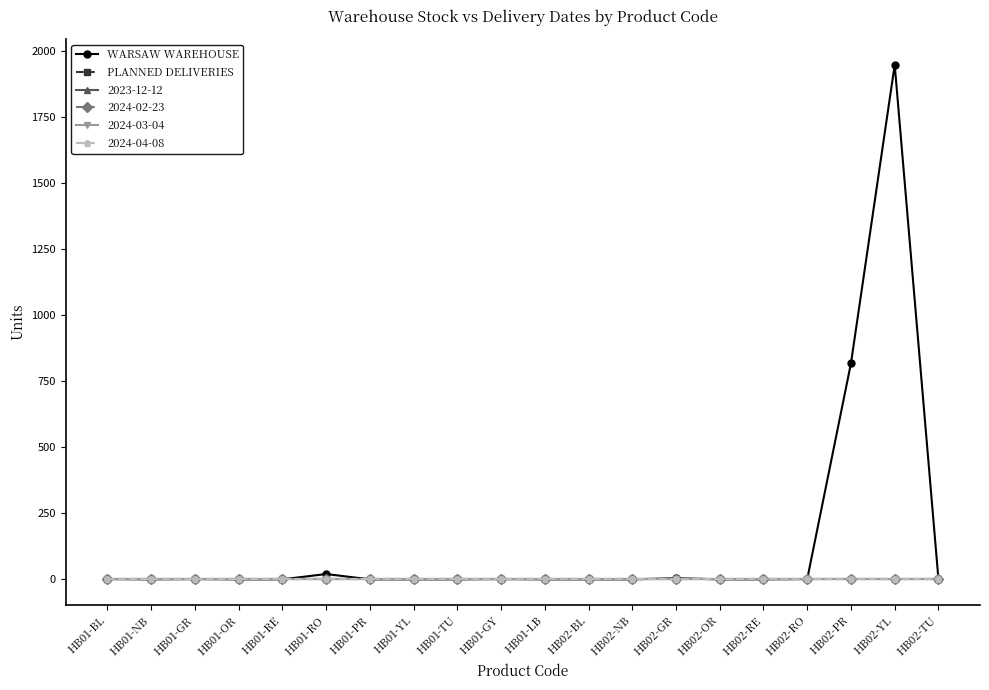

Does the chart display data point markers on the line(s)?

Yes